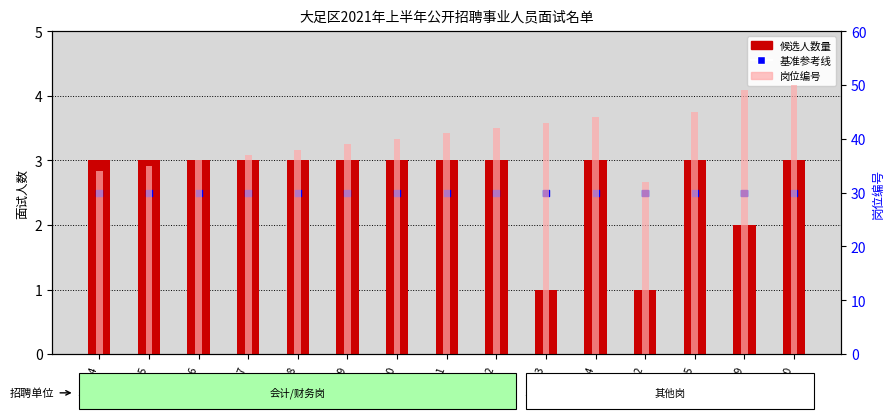

Which series has the largest total across all categories?

岗位编号